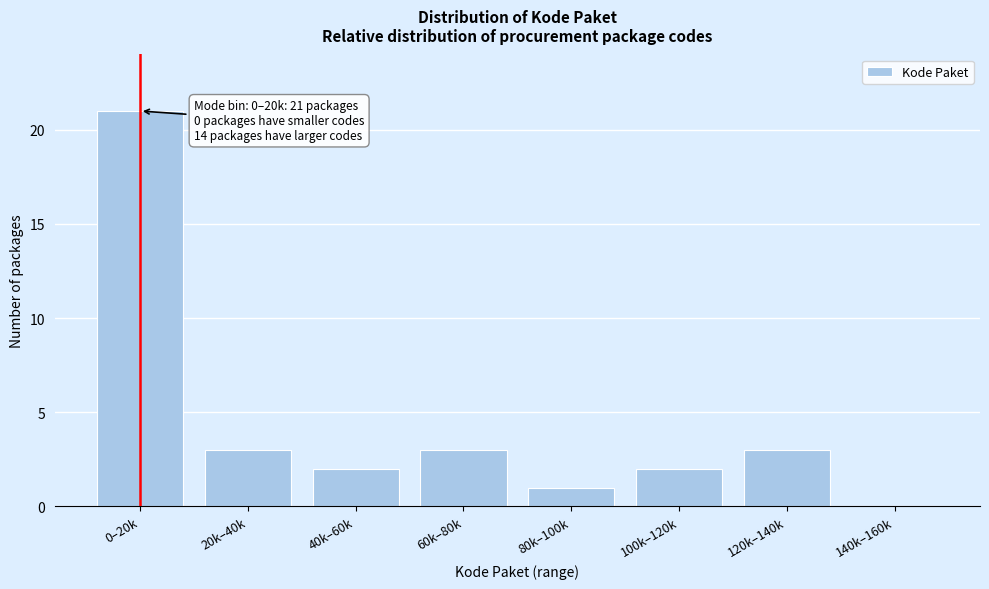

Reading left to right, extract all data points from this chart.

0–20k=21	20k–40k=3	40k–60k=2	60k–80k=3	80k–100k=1	100k–120k=2	120k–140k=3	140k–160k=0